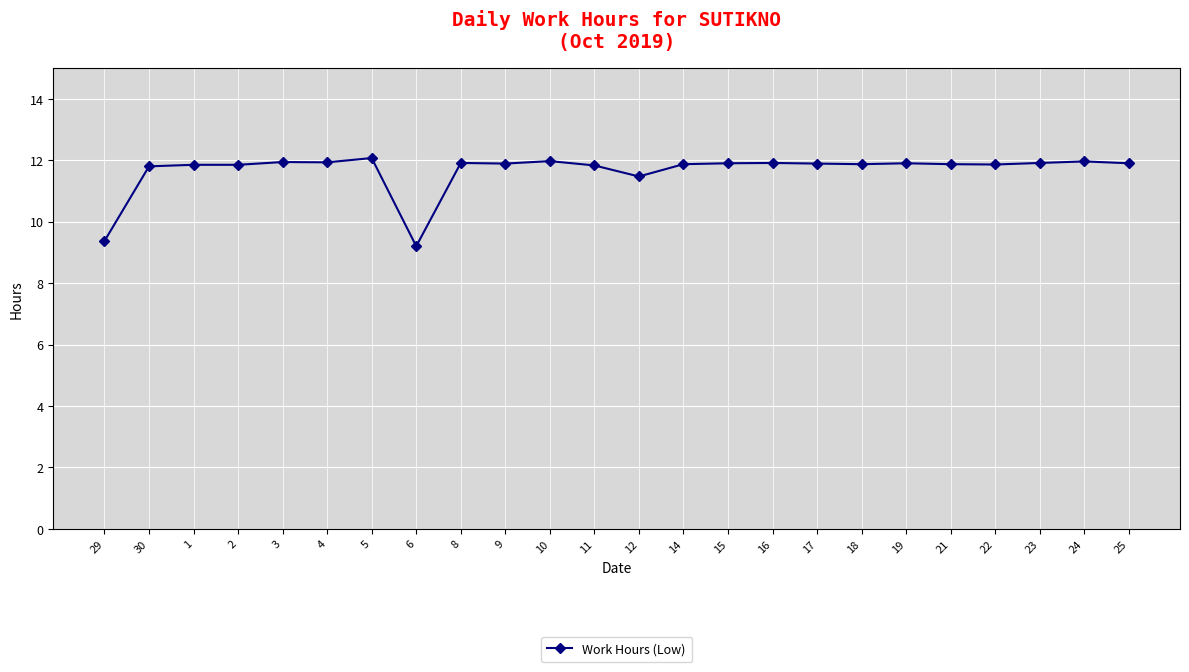

At which label does the data first exceed 11?

30